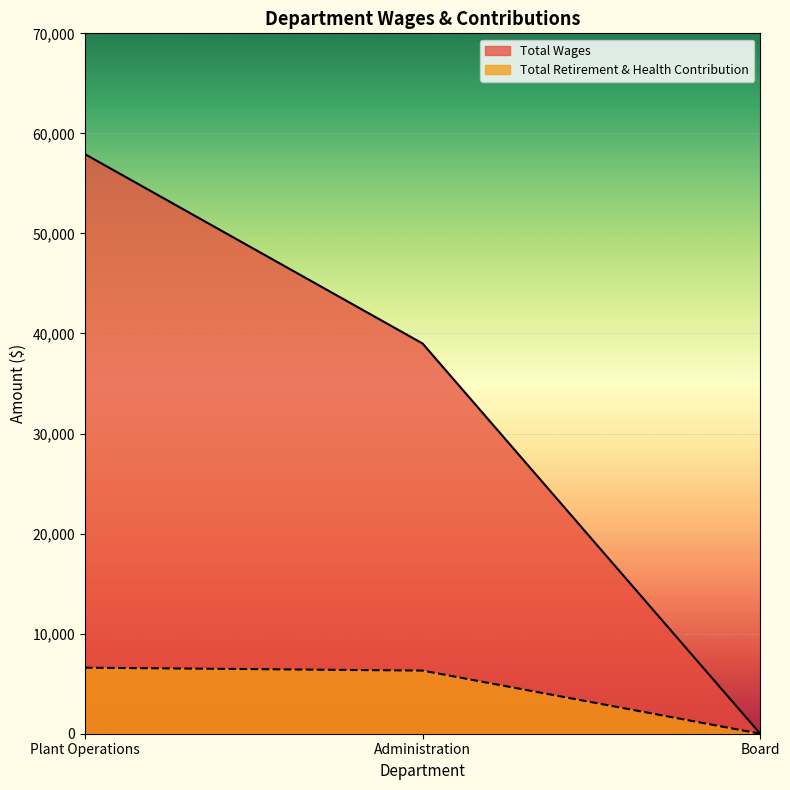

How many data points in Total Retirement & Health Contribution are above 6310?

1